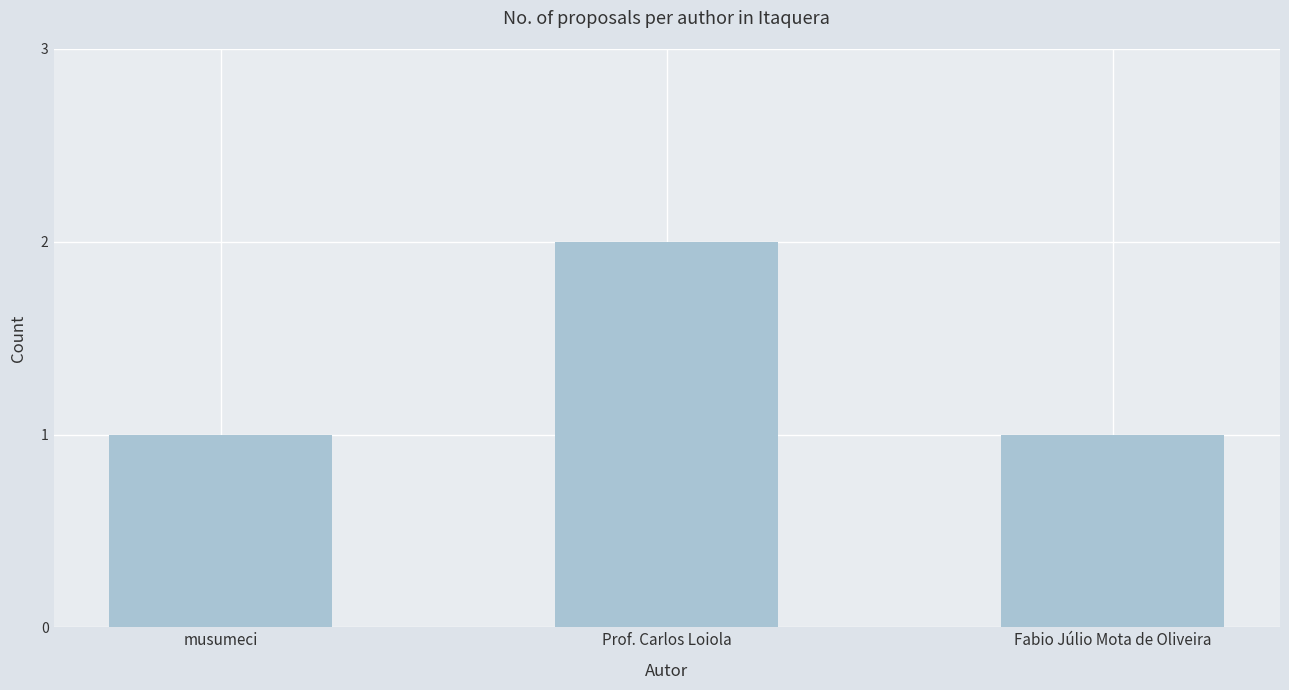

Reading right to left, list all the values displayed in this chart.

1	2	1